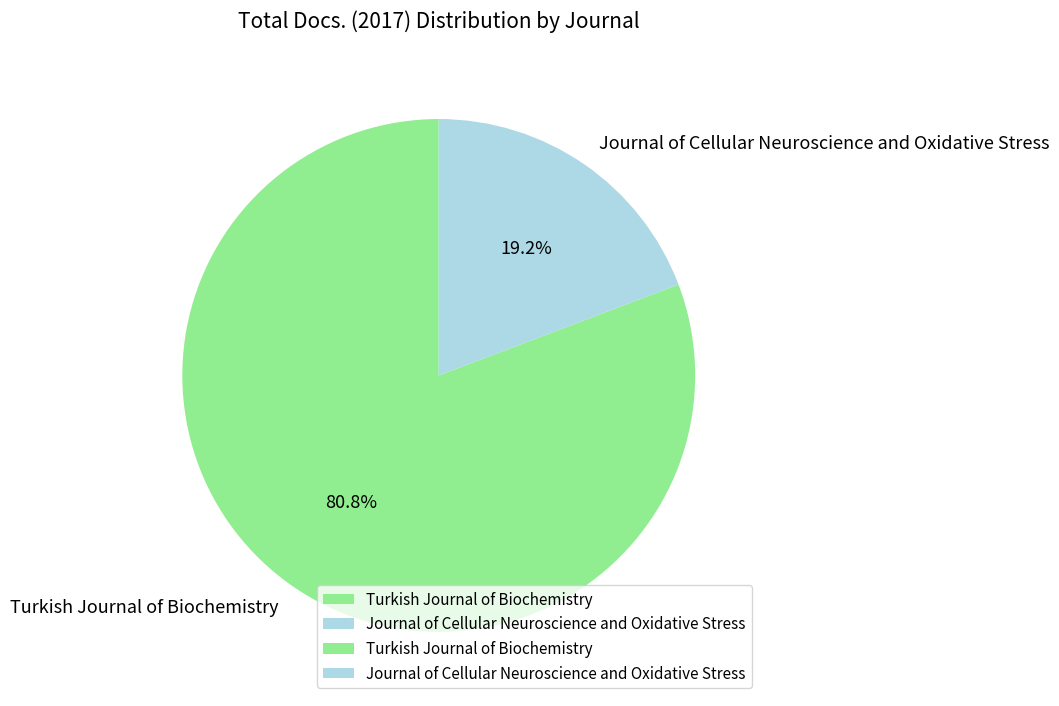

Which category has the smallest portion of the pie?

Journal of Cellular Neuroscience and Oxidative Stress